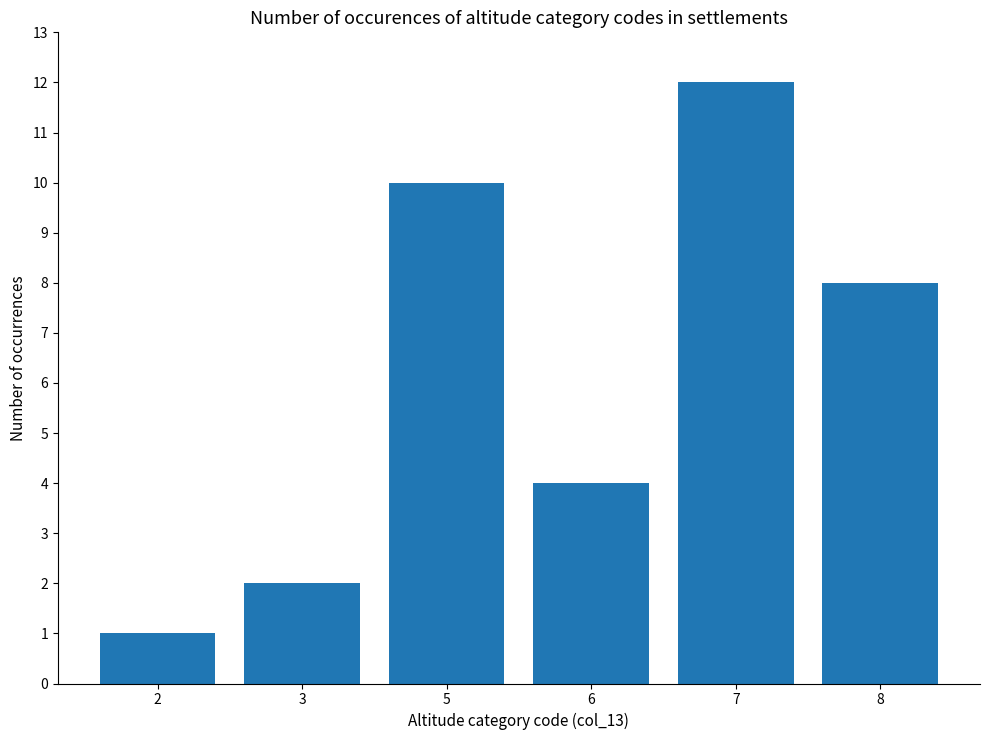

What is the value of the 2nd bar from the left?

2